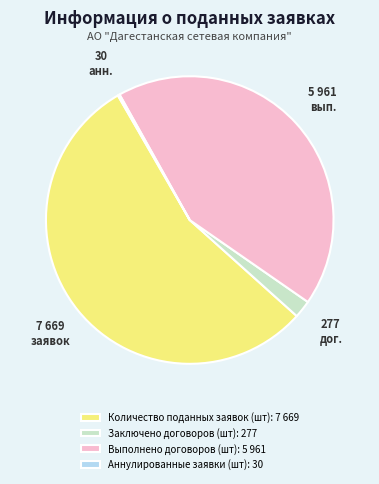

Combined, do Заключено договоров (шт) and Выполнено договоров (шт) account for over 50%?

No